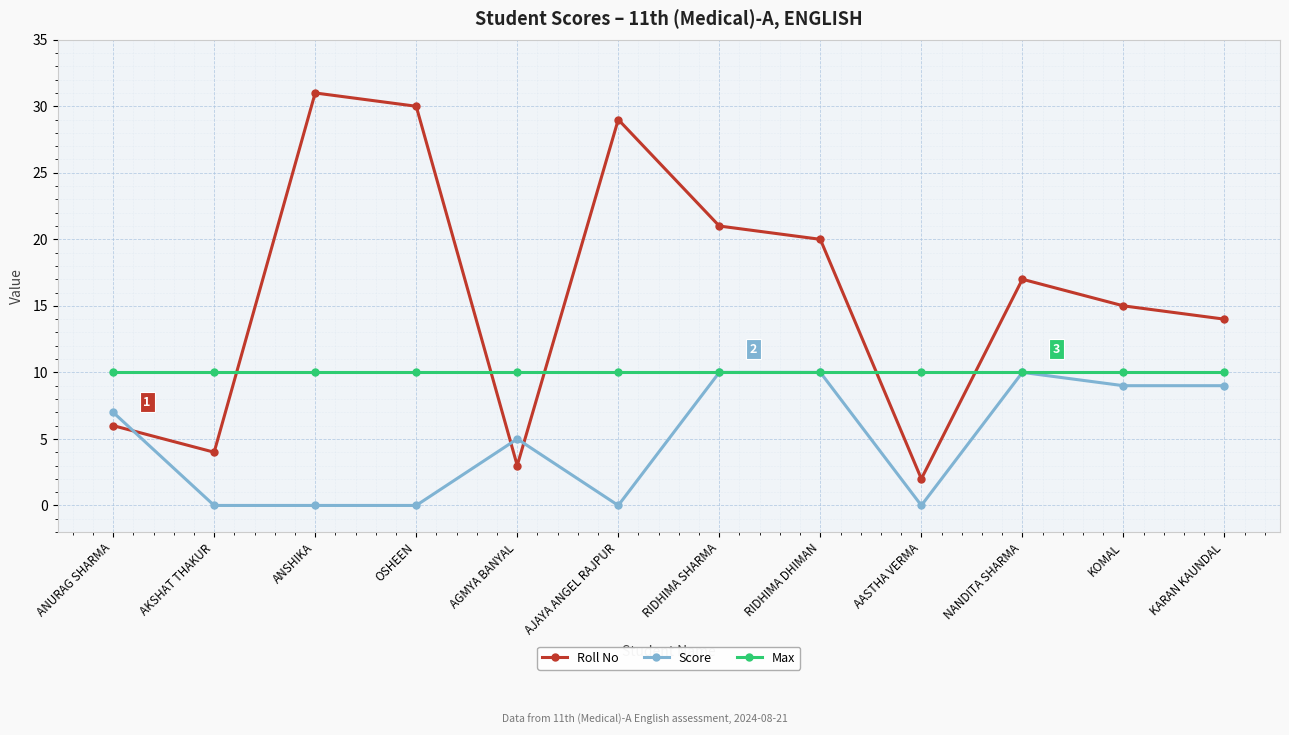

How many lines are shown in the chart?

3